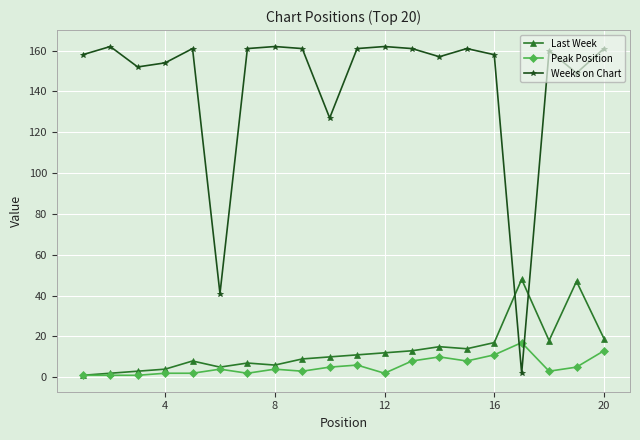

Which series ends up on top after the final intersection of Last Week and Weeks on Chart?

Weeks on Chart